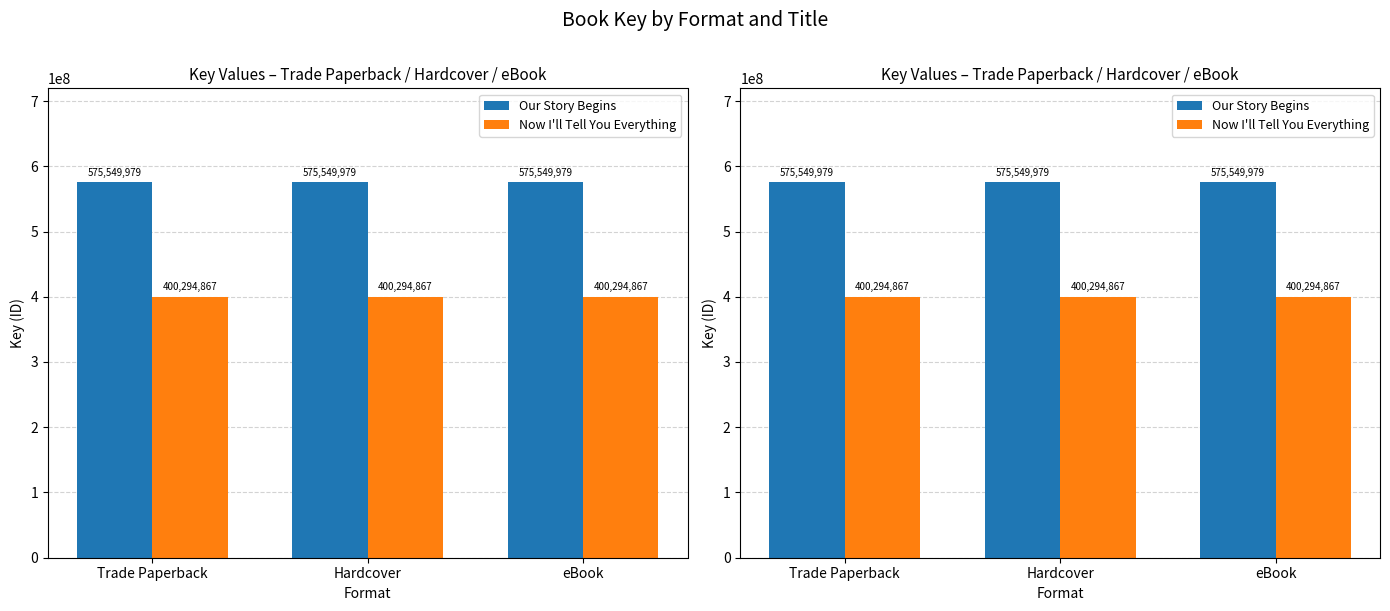

Is the value of Now I'll Tell You Everything at Hardcover greater than the value of Our Story Begins at Trade Paperback?

No